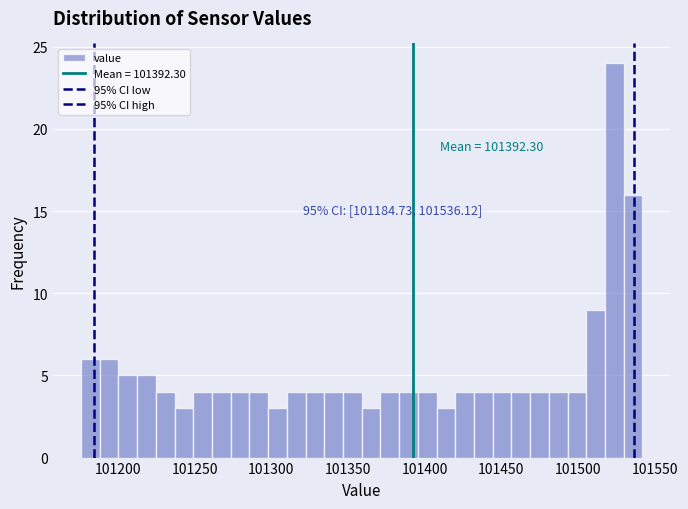

Around what value on the x-axis is the tallest bar? Give the approximate position of its centre, as read against the axis.

101525